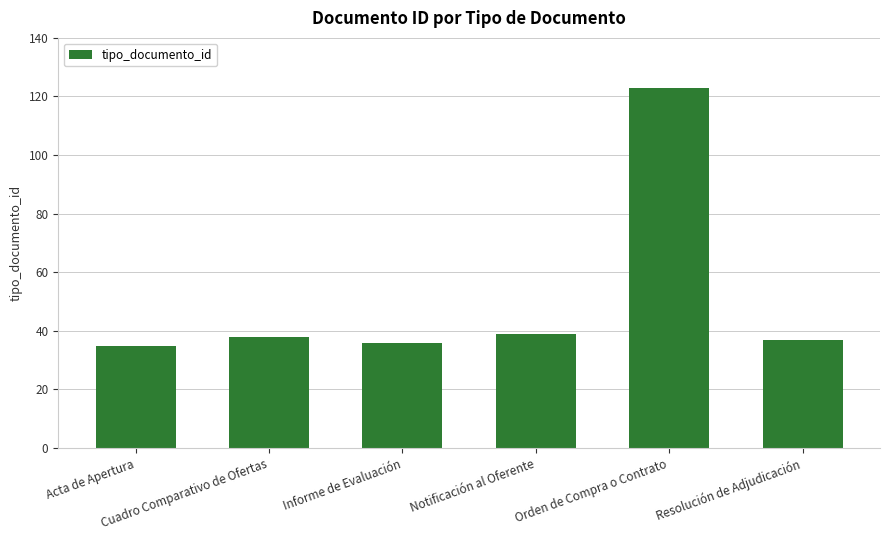

How many categories are shown in the chart?

6